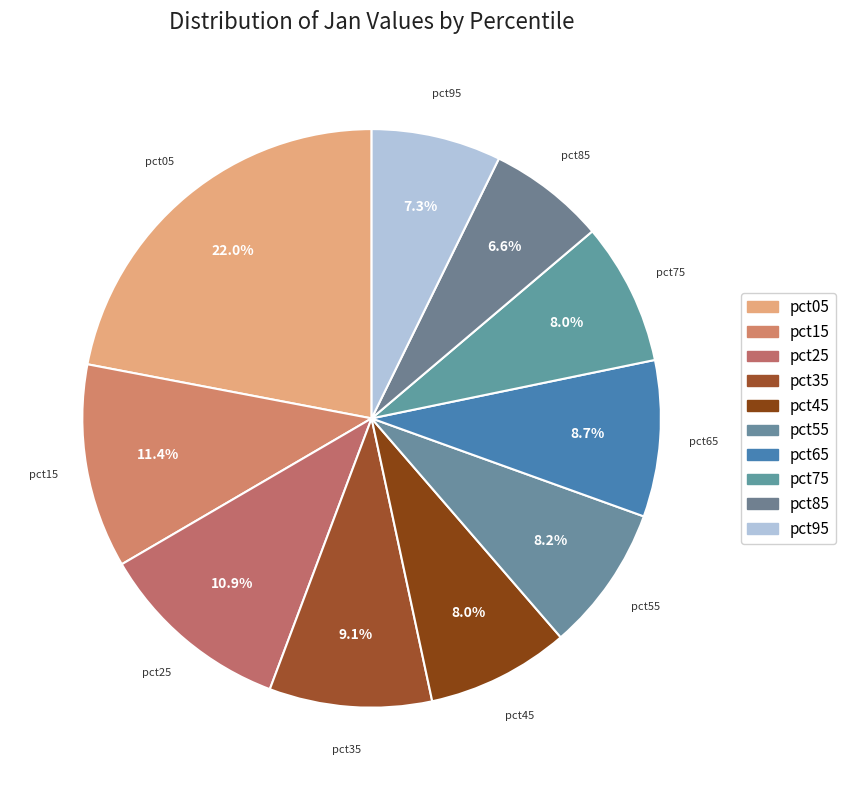

True or false: pct85 accounts for 7% of the total.

True